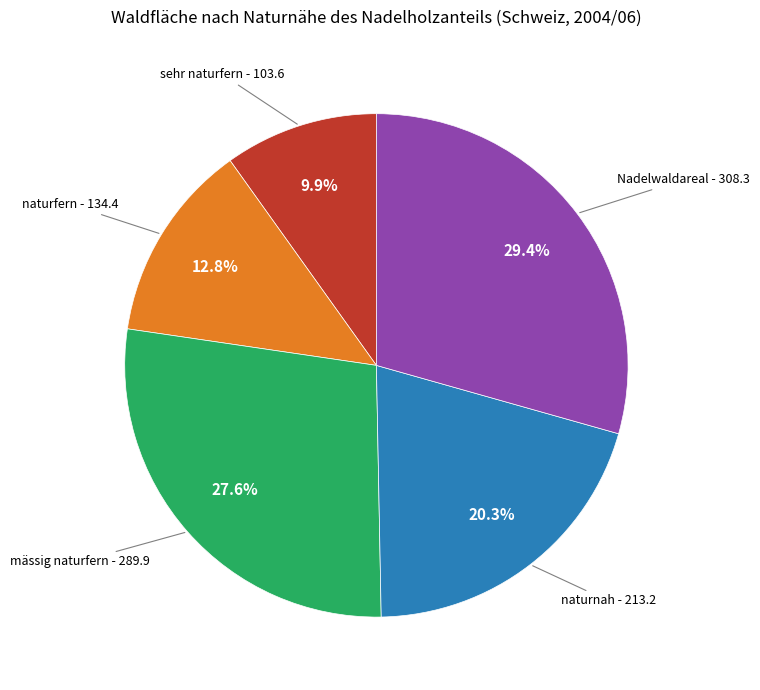

Is there any slice that represents more than half of the pie?

No